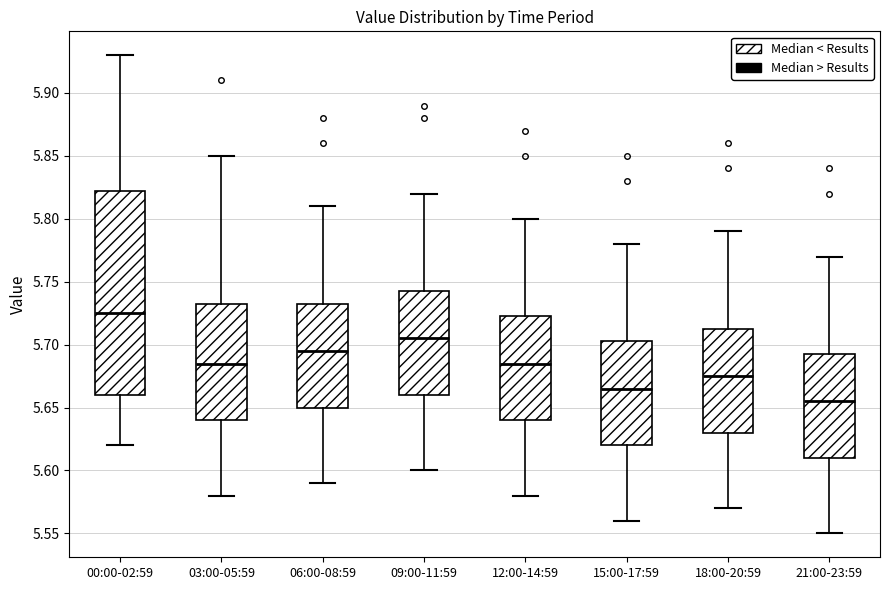

Where is the upper edge of the box for 03:00-05:59 on the y-axis? The values are not printed on the chart, so give them approximately, as read against the axis.

5.735